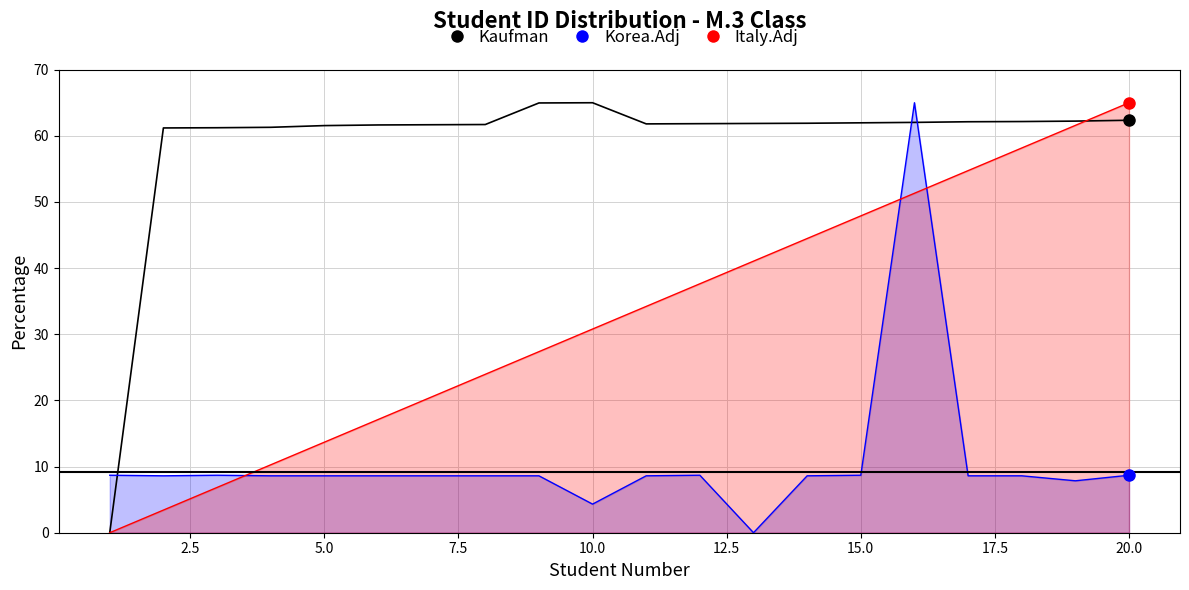

At how many categories does at least one series exceed 25?

19